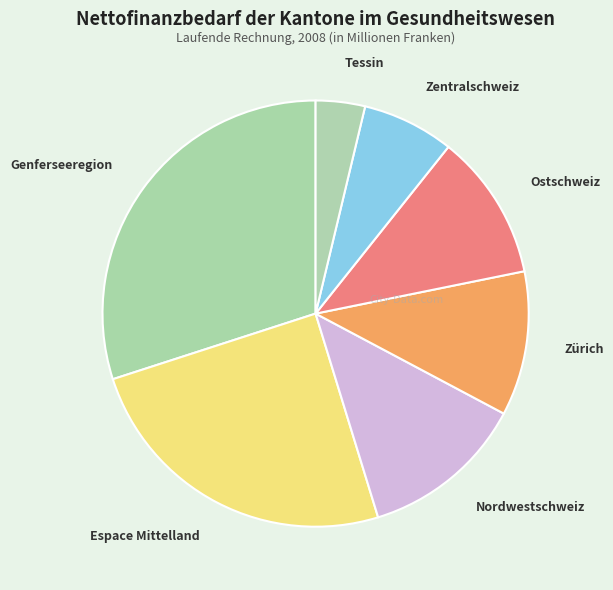

What is the smallest slice in the pie chart?

Tessin